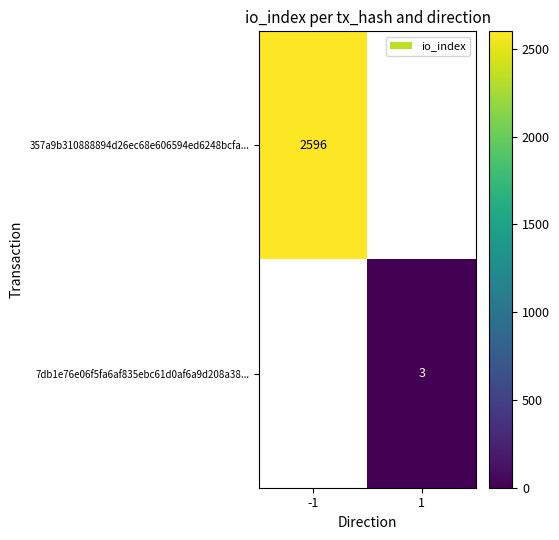

The value of 7db1e76e06f5fa6af835ebc61d0af6a9d208a38... at 1 is 5.2. True or false?

False